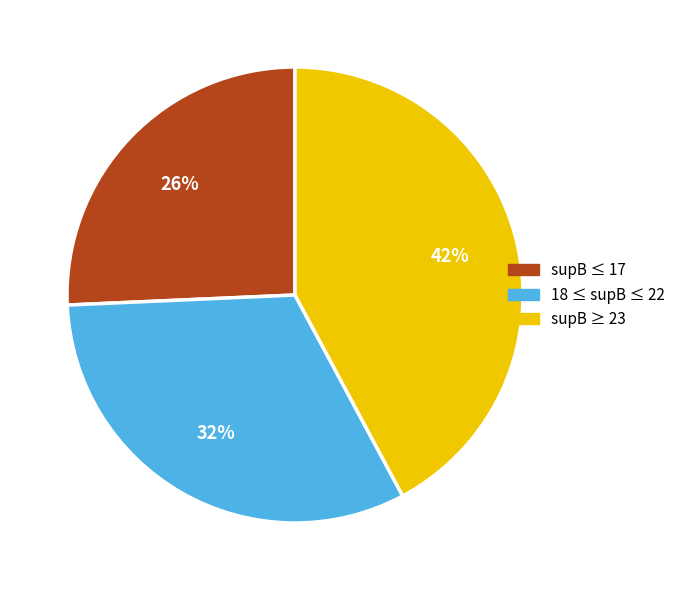

How many slices are in this pie chart?

3